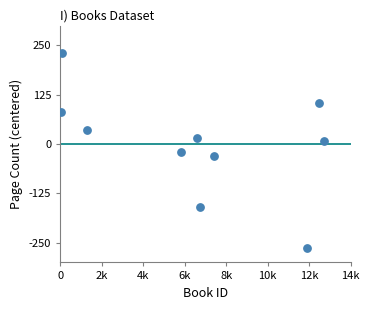

What is the range of Y values (max minus min)?

494.0